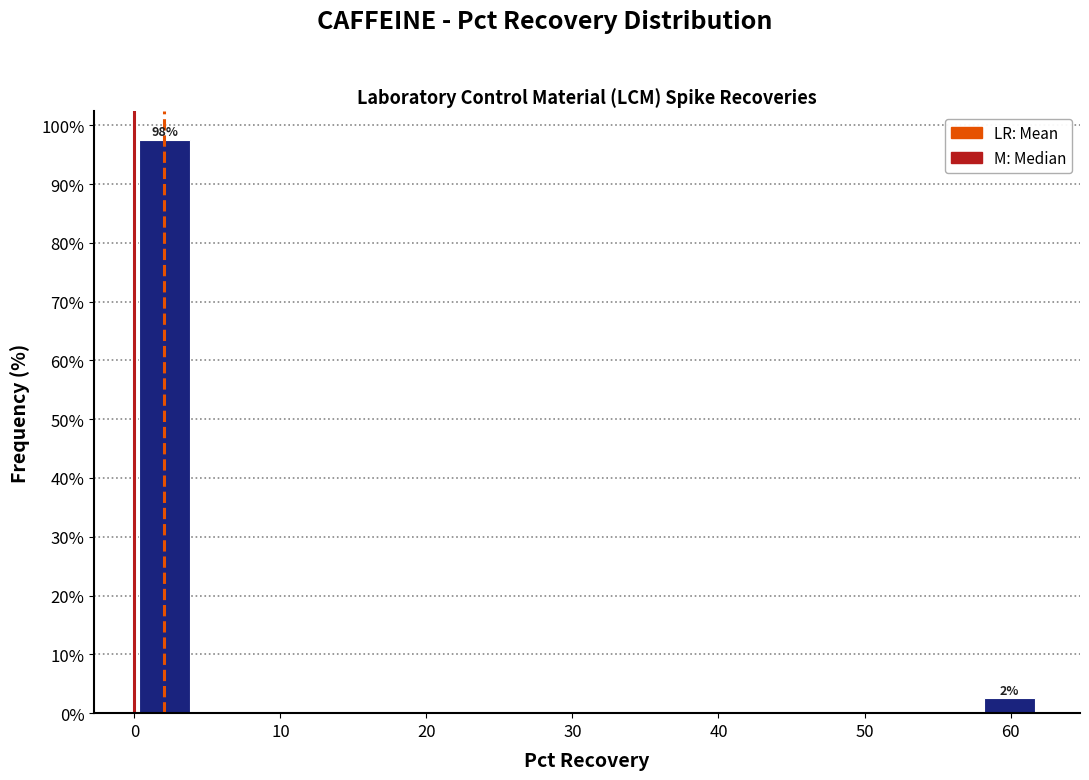

Over which range of the x-axis is the bar tallest?

0 to 4